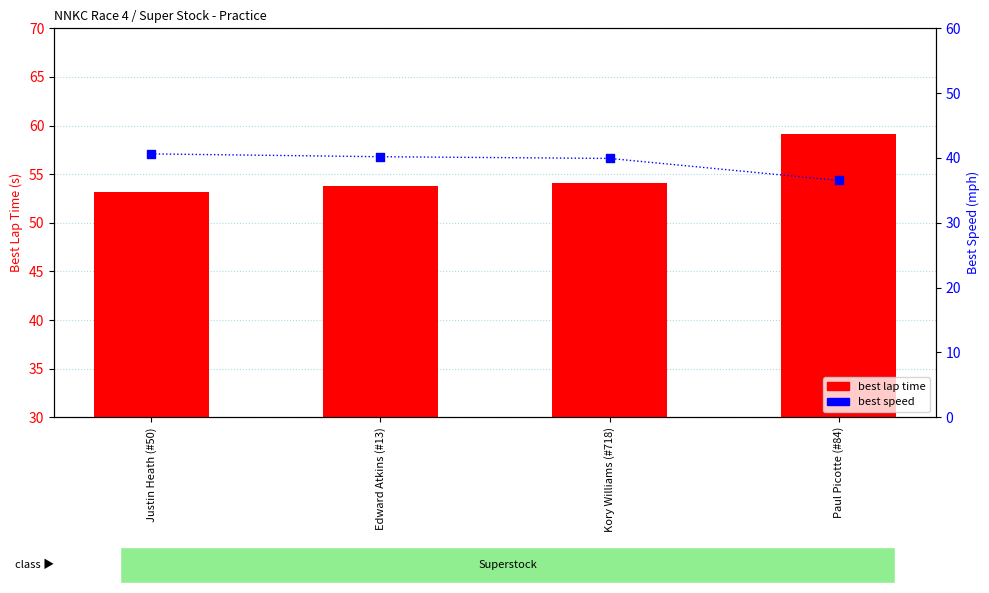

Which series reaches the maximum Y coordinate?

best lap time